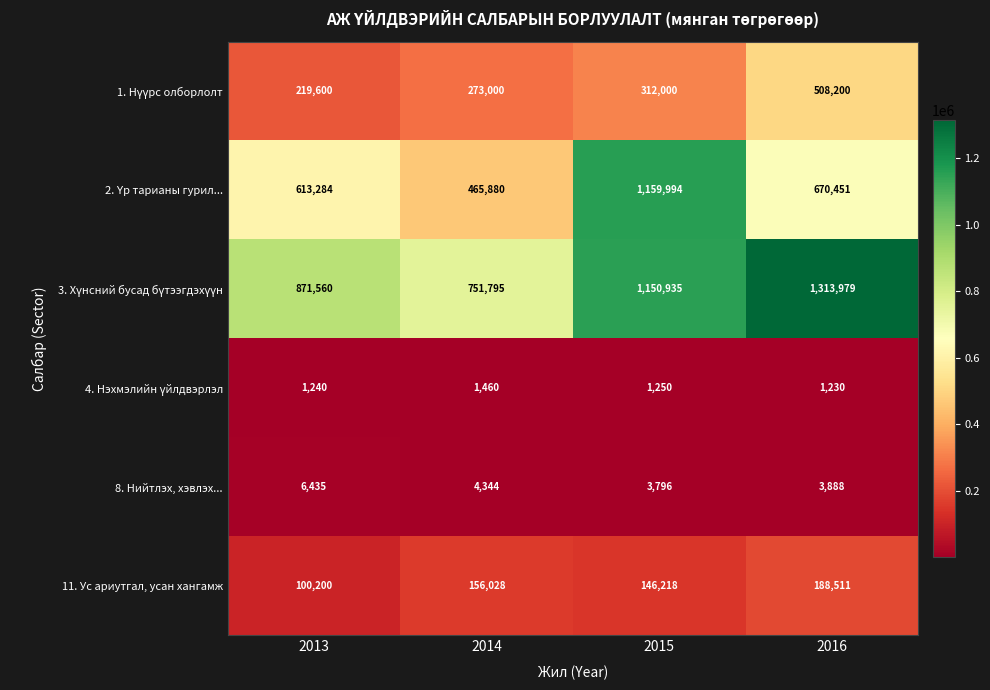

At how many categories does at least one series exceed 601267?

4